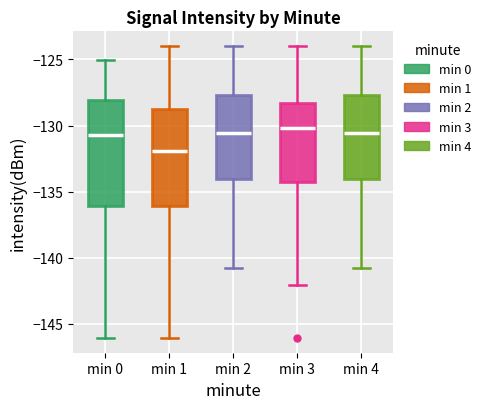

Reading left to right, transcribe this box plot: for each box, give where its median line is, the range the box spans, and where its two whiskers end, as read against the y-axis. The values are not printed on the chart, so give them approximately, as read against the axis.

min 0: median -130.5, box -136.0 to -128.0, whiskers -146.0 to -125.0
min 1: median -132.0, box -136.0 to -128.5, whiskers -146.0 to -124.0
min 2: median -130.5, box -134.0 to -127.5, whiskers -141.0 to -124.0
min 3: median -130.0, box -134.5 to -128.5, whiskers -142.0 to -124.0
min 4: median -130.5, box -134.0 to -127.5, whiskers -141.0 to -124.0